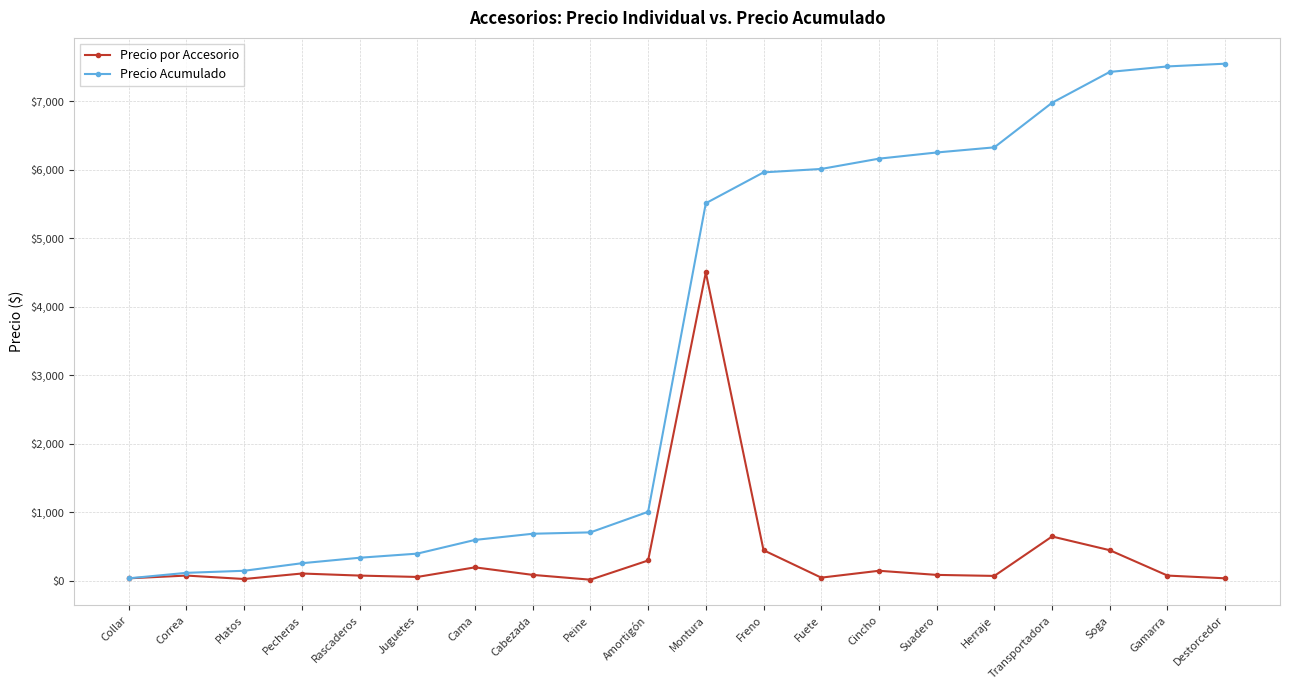

What is the difference between the Precio por Accesorio values at Rascaderos and Cabezada?

10